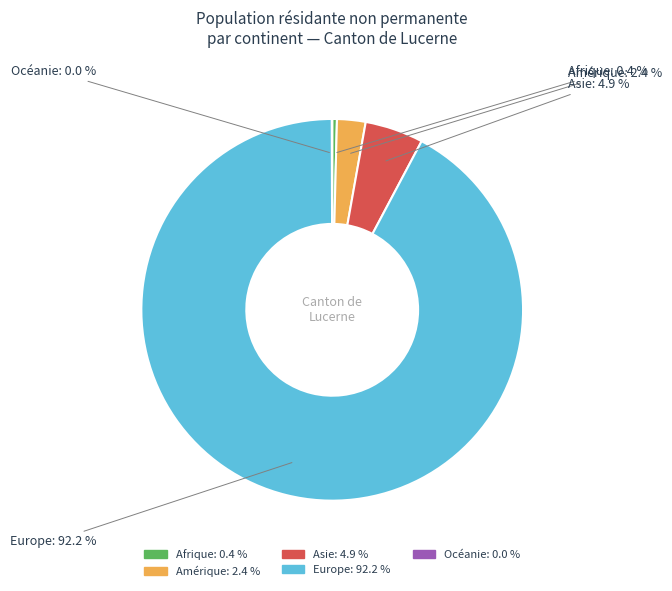

Does Afrique account for over 50% of the chart?

No